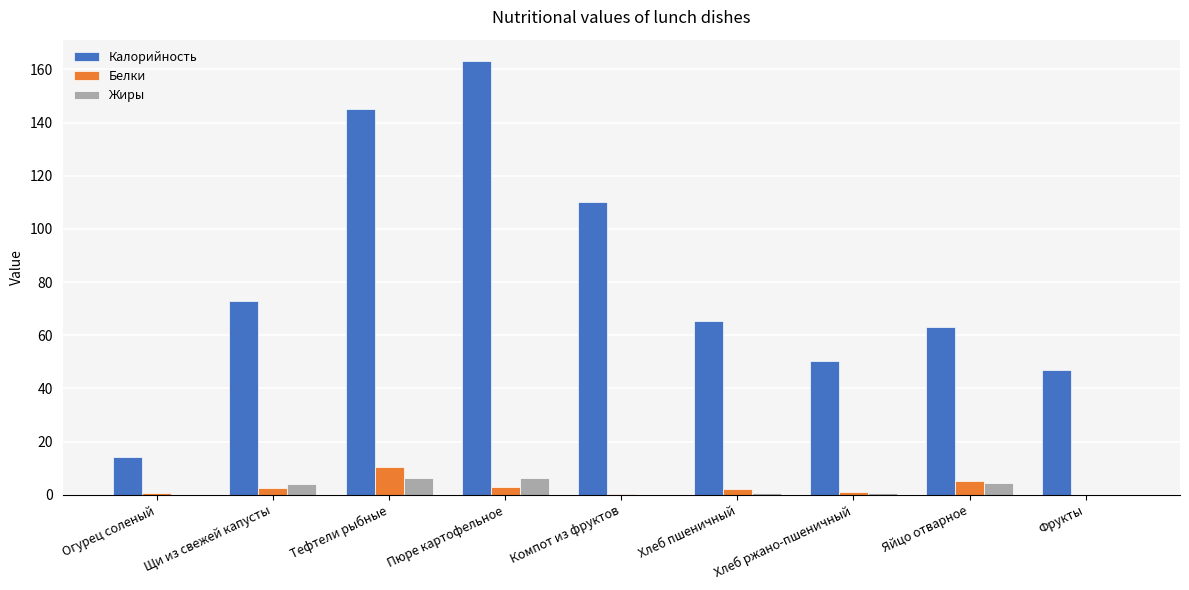

The value of Калорийность at Яйцо отварное is 106.6. True or false?

False